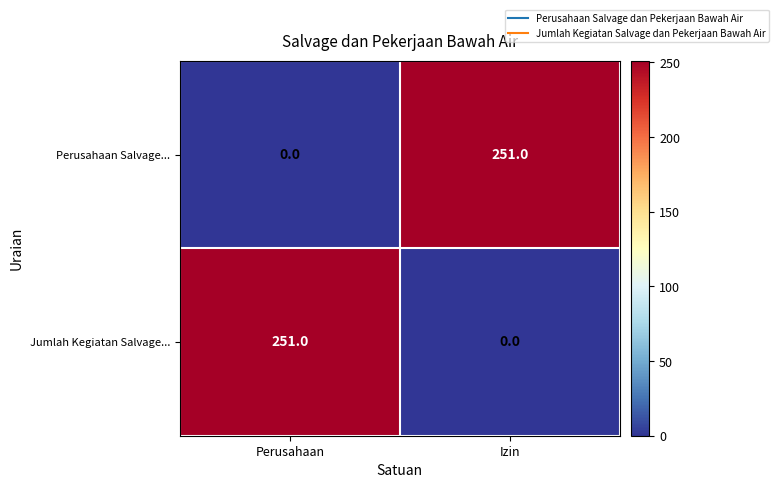

What is the spread (max minus min) of values at Izin?

251